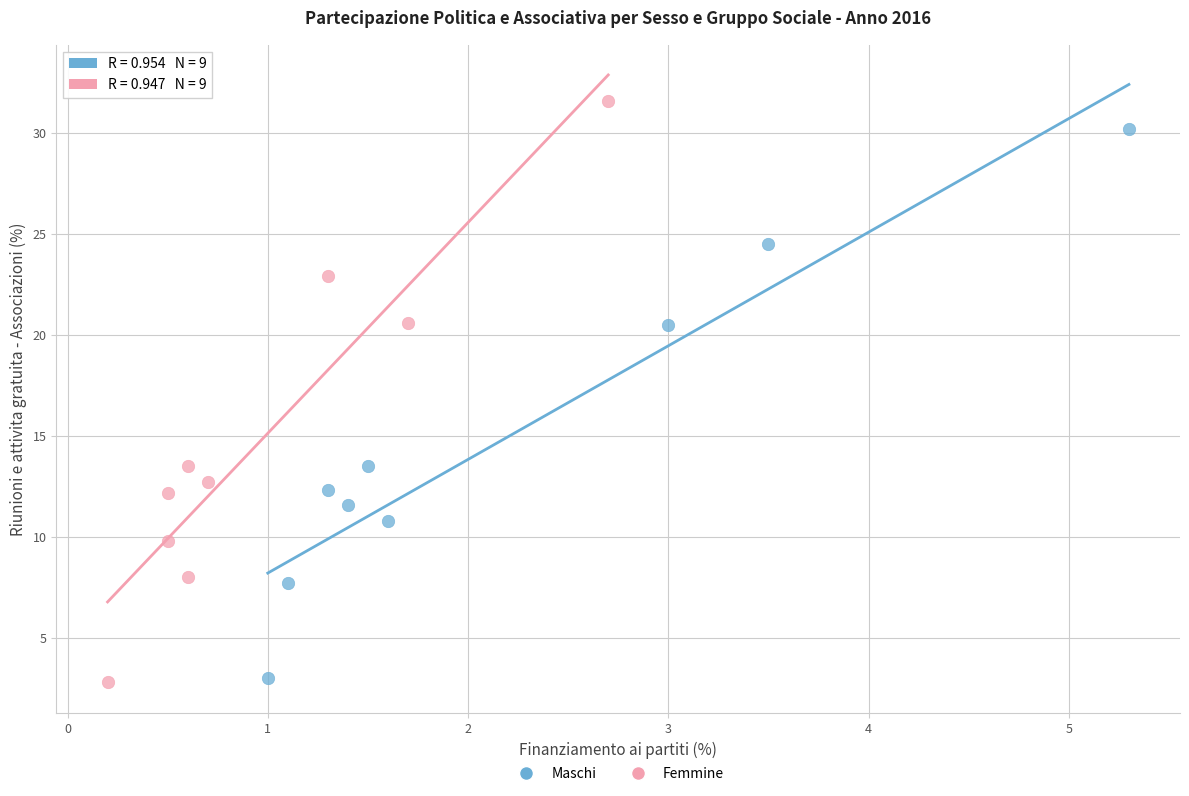

Which series contains the highest Y value?

Femmine